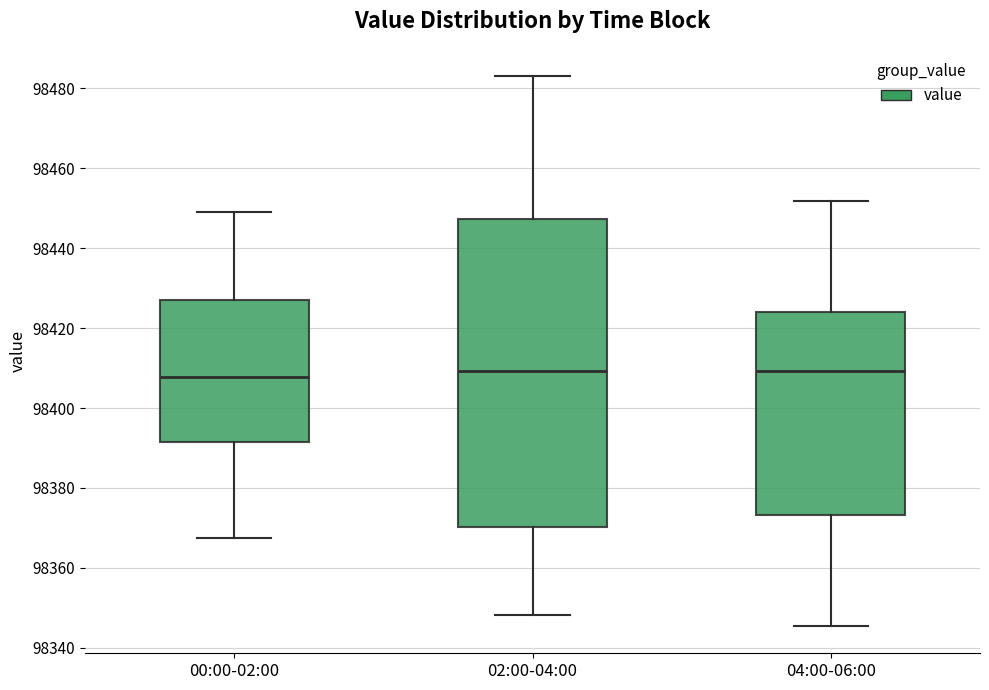

Reading left to right, read every box against the y-axis: the position of its median line, the range the box covers, and the ends of its whiskers. The values are not printed on the chart, so give them approximately, as read against the axis.

00:00-02:00: median 98408, box 98392 to 98426, whiskers 98368 to 98448
02:00-04:00: median 98410, box 98370 to 98448, whiskers 98348 to 98484
04:00-06:00: median 98410, box 98374 to 98424, whiskers 98346 to 98452